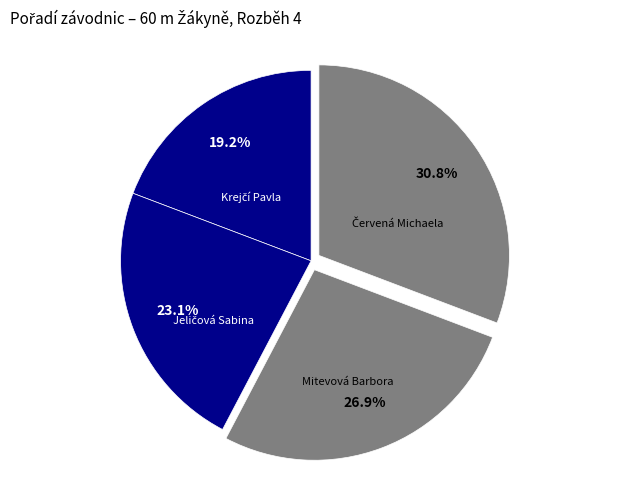

How many slices are in this pie chart?

4